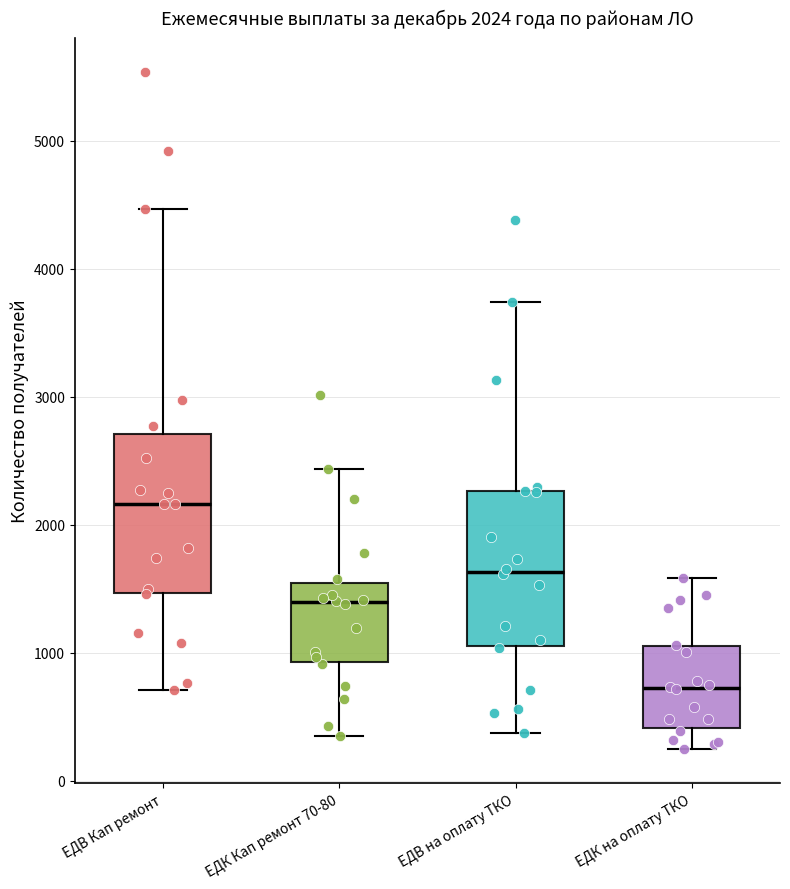

Which box has the lowest median line?

ЕДК на оплату ТКО